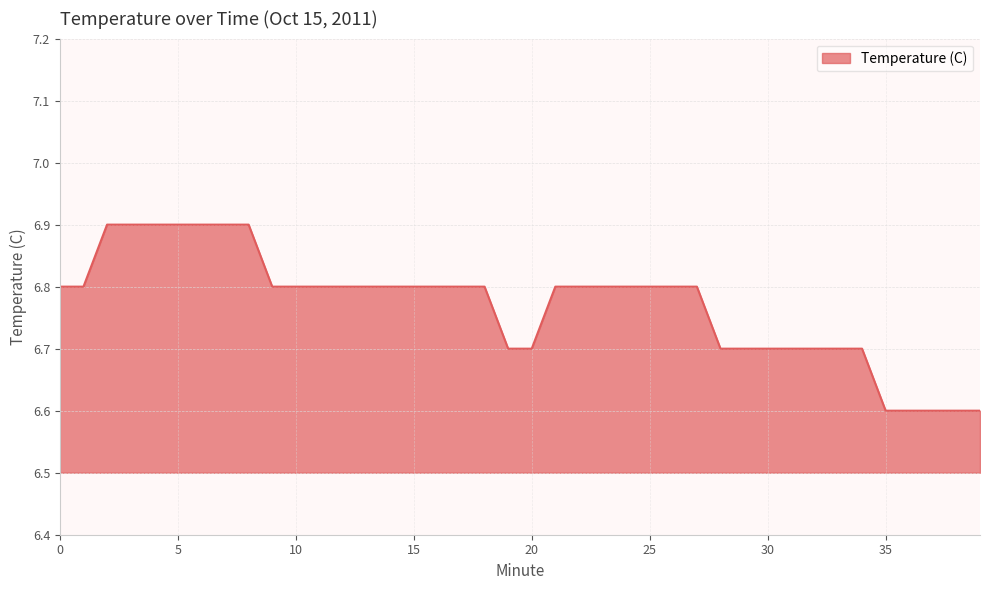

How many lines are shown in the chart?

1